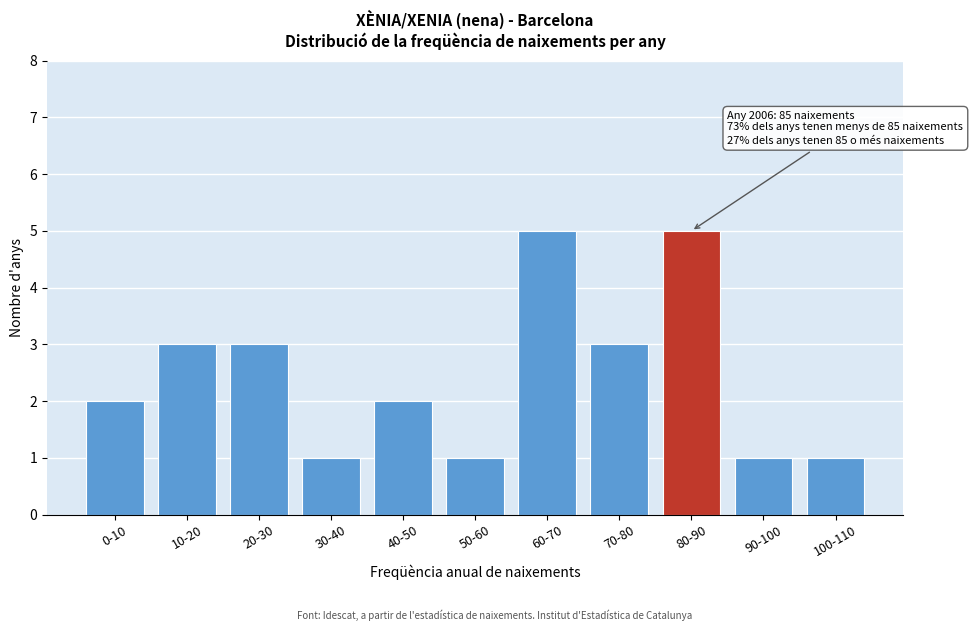

Reading left to right, extract all data points from this chart.

2	3	3	1	2	1	5	3	5	1	1